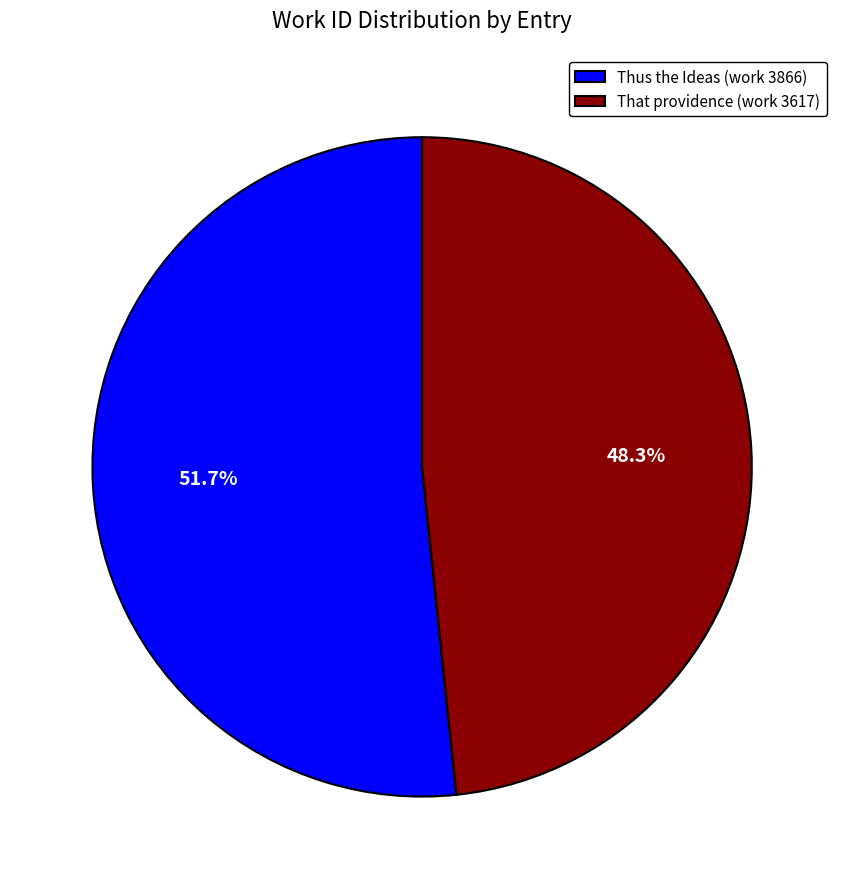

To the nearest percent, what portion does That providence (work 3617) represent?

48%